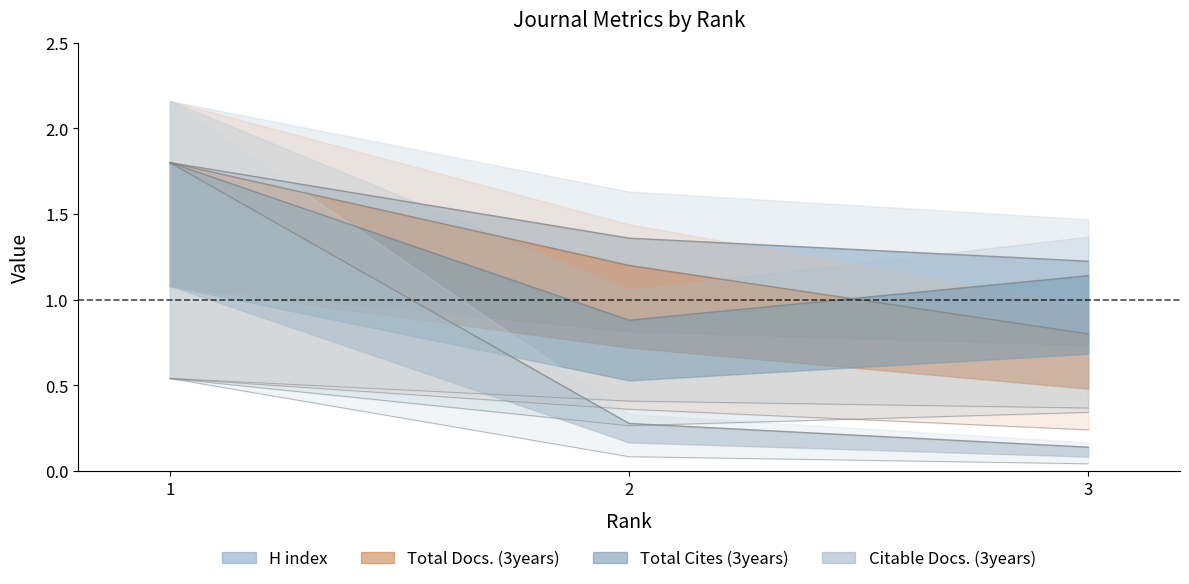

What is the sum of the Citable Docs. (3years) values at 1 and 2?

0.6